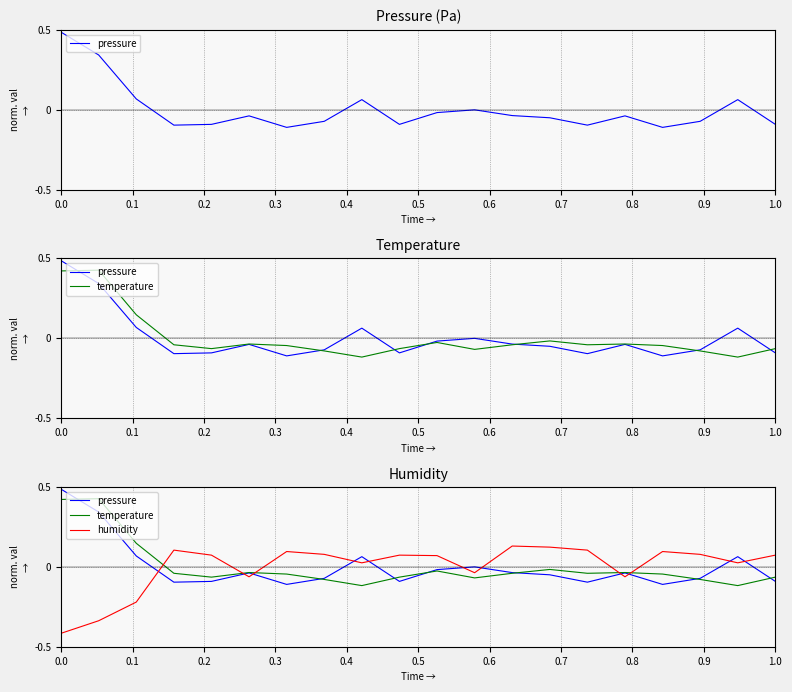

What is the smallest value displayed?

-0.4